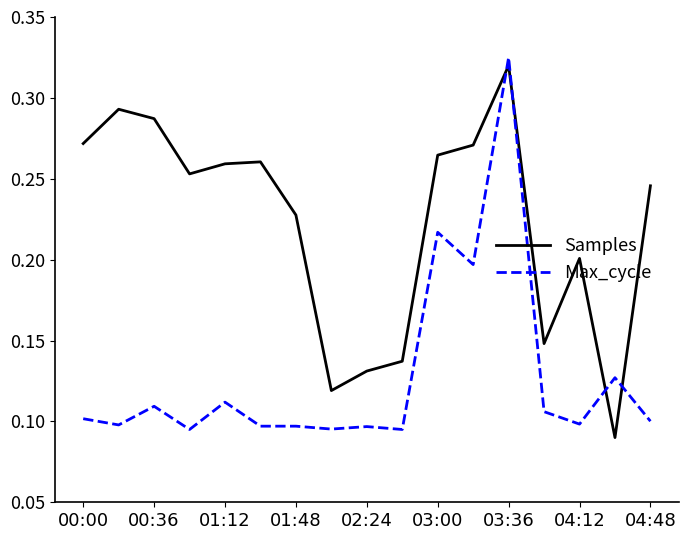

List the series in order of their overall mean, highest first.

Samples, Max_cycle